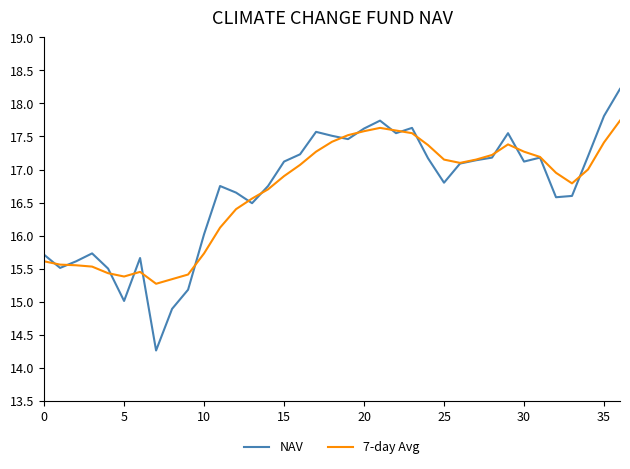

Which series ends up on top after the final intersection of NAV and 7-day Avg?

NAV